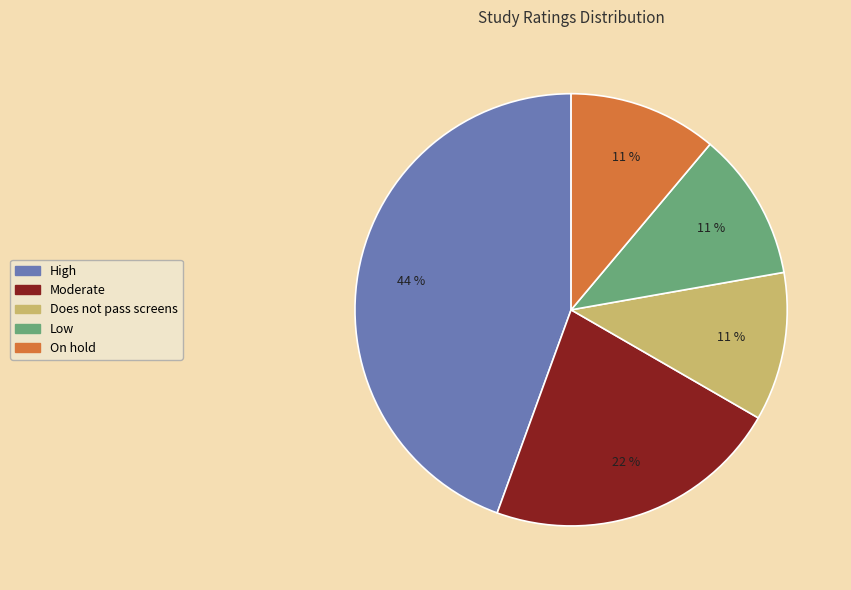

How many slices are in this pie chart?

5